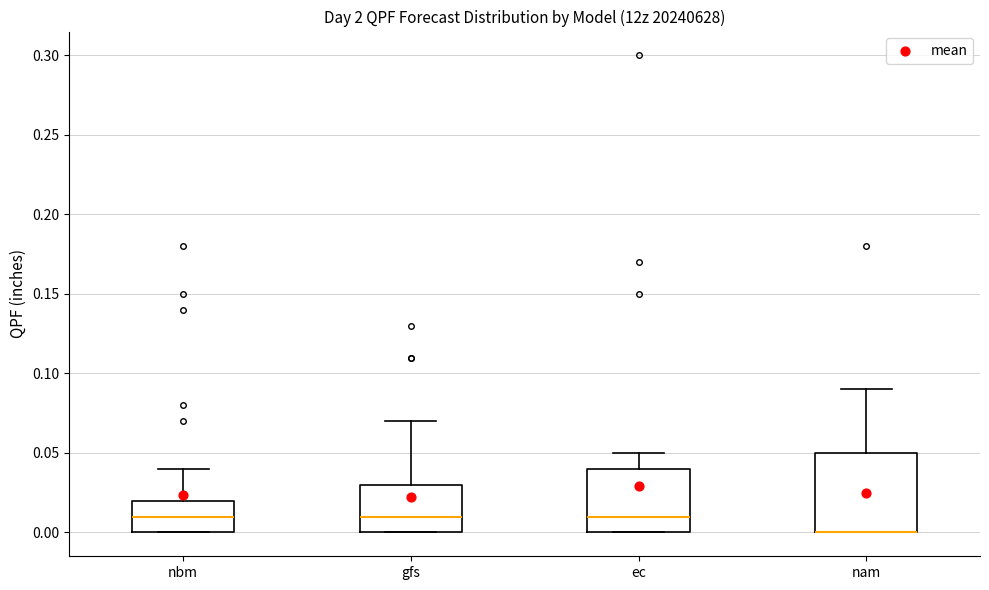

Reading left to right, read every box against the y-axis: the position of its median line, the range the box covers, and the ends of its whiskers. The values are not printed on the chart, so give them approximately, as read against the axis.

nbm: median 0.01, box 0.00 to 0.02, whiskers 0.00 to 0.04
gfs: median 0.01, box 0.00 to 0.03, whiskers 0.00 to 0.07
ec: median 0.01, box 0.00 to 0.04, whiskers 0.00 to 0.05
nam: median 0.00 (drawn on the box's lower edge), box 0.00 to 0.05, whiskers 0.00 to 0.09